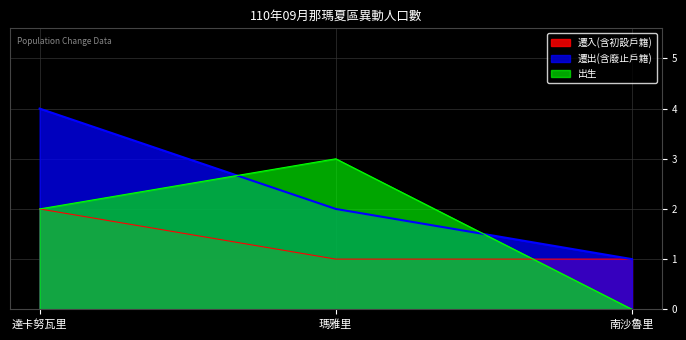

What is the difference between the 遷入(含初設戶籍) values at 南沙魯里 and 達卡努瓦里?

1